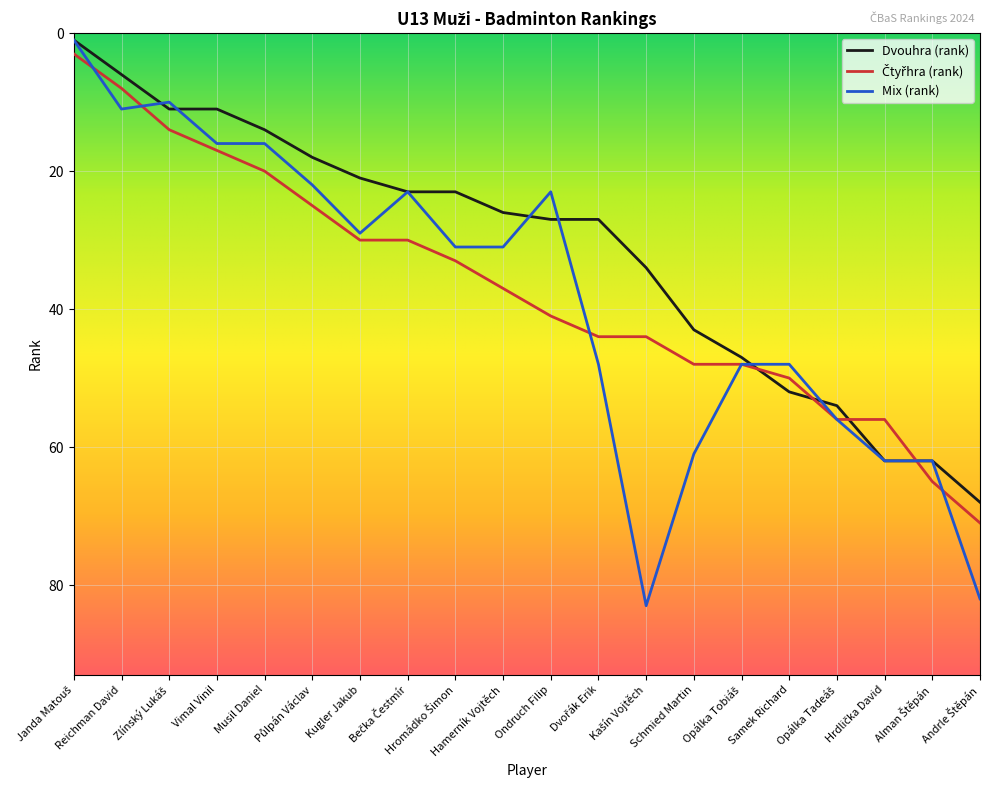

What is the value of the Dvouhra (rank) point at the 7th from the left?

21